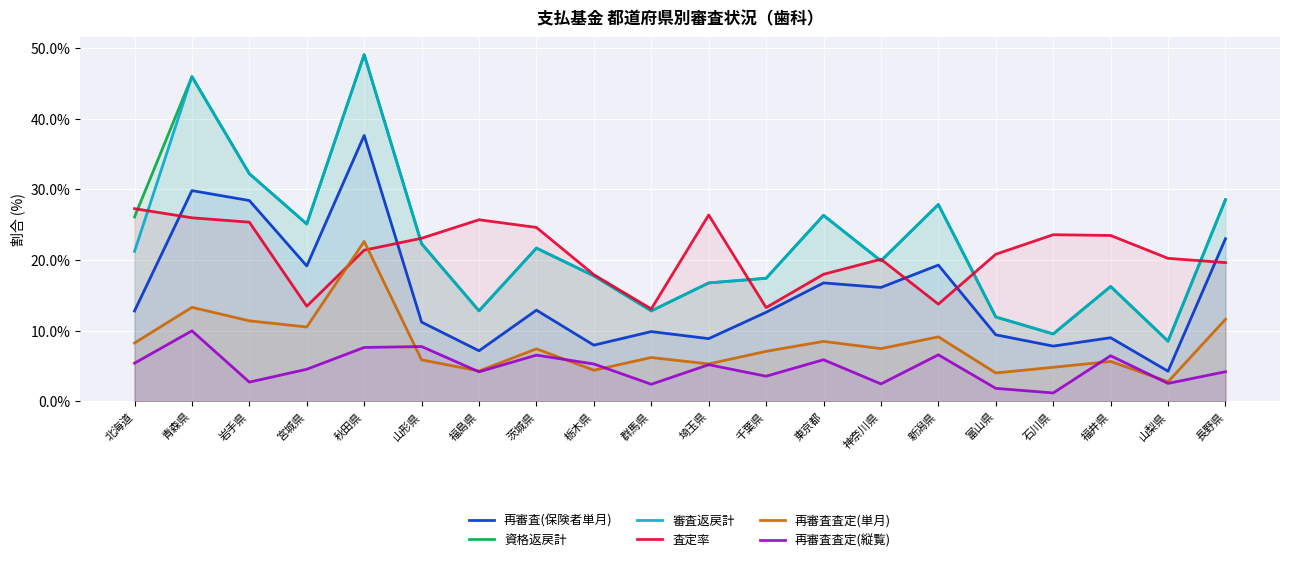

What is the label of the 6th point from the left?

山形県